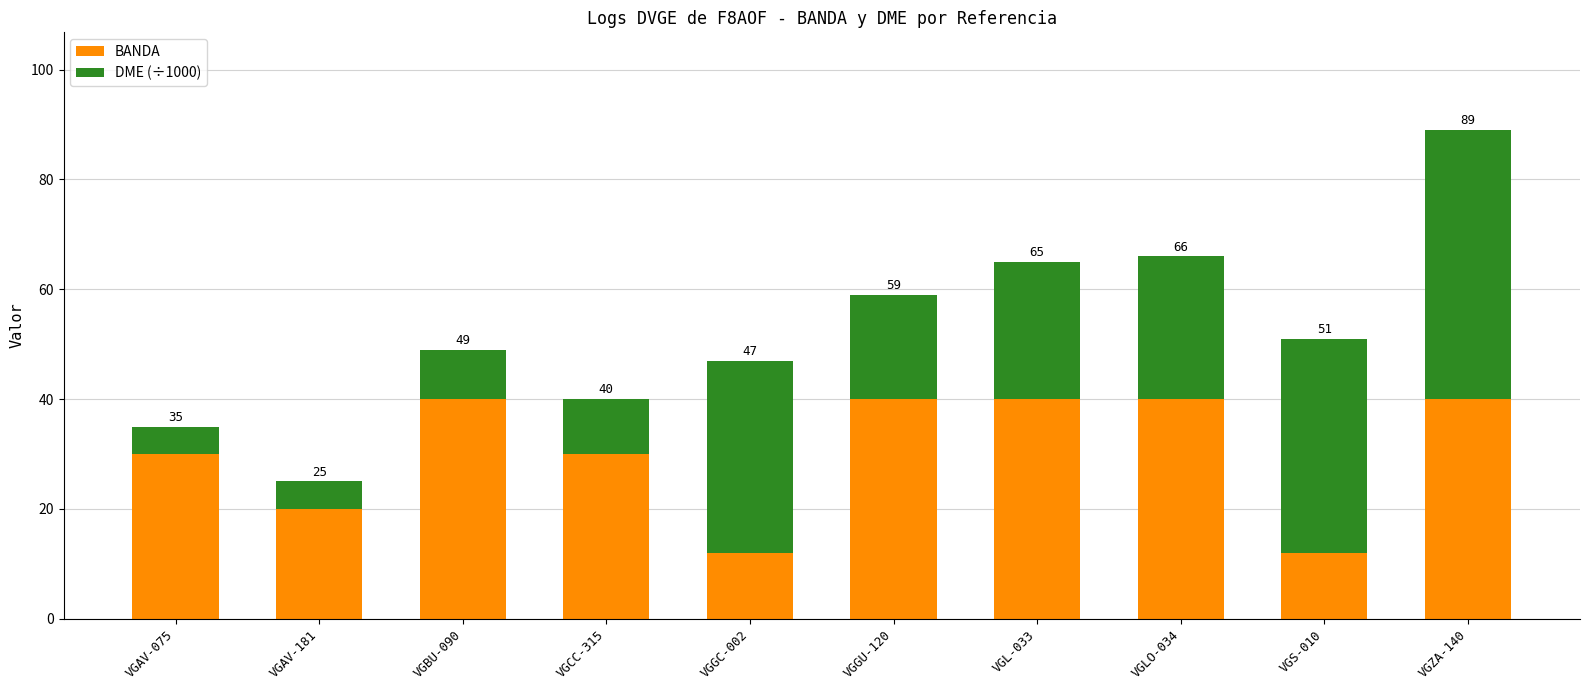

Are the bars grouped side by side (vs. stacked)?

No